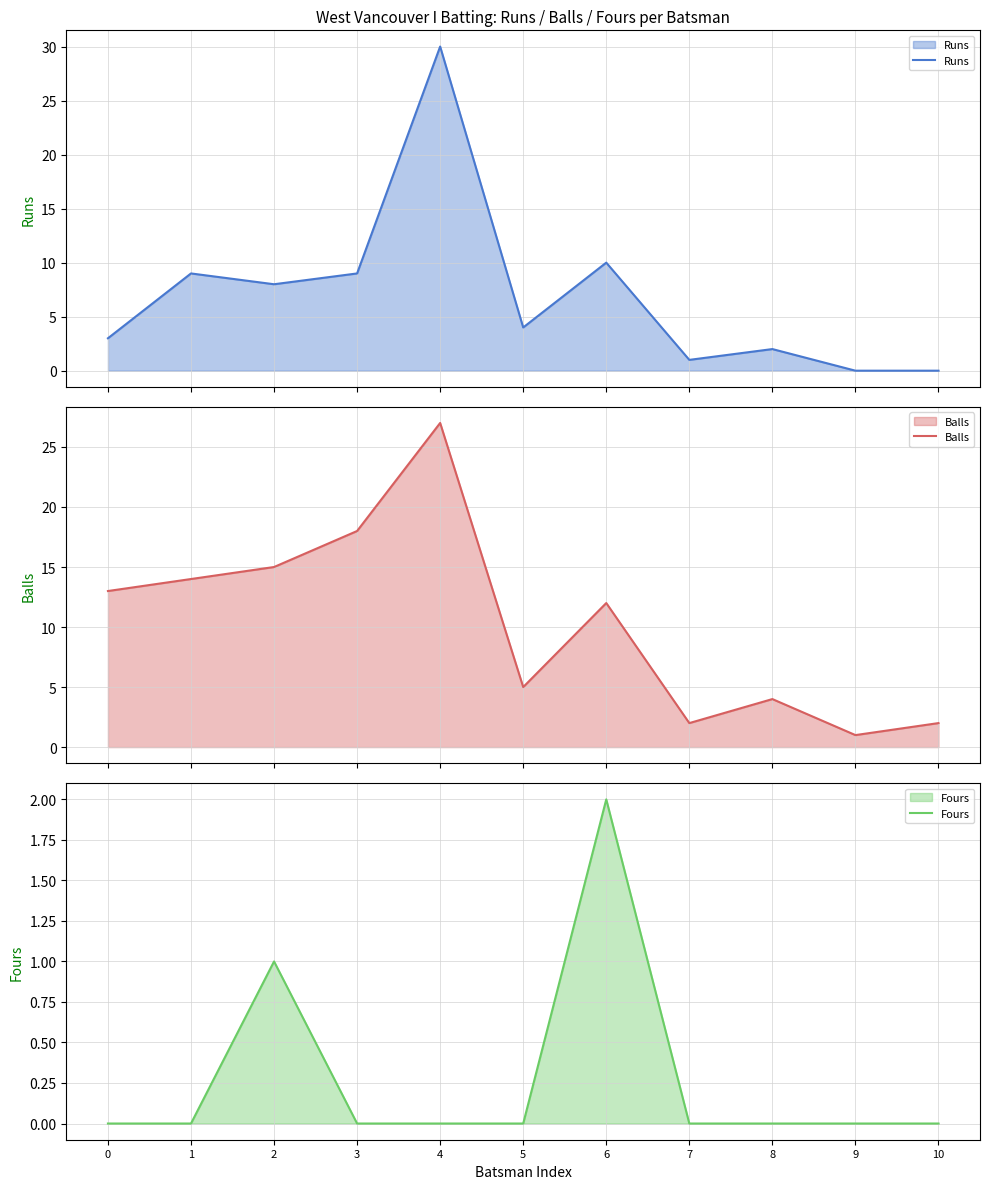

Where is Balls nearest to the value 14?

1